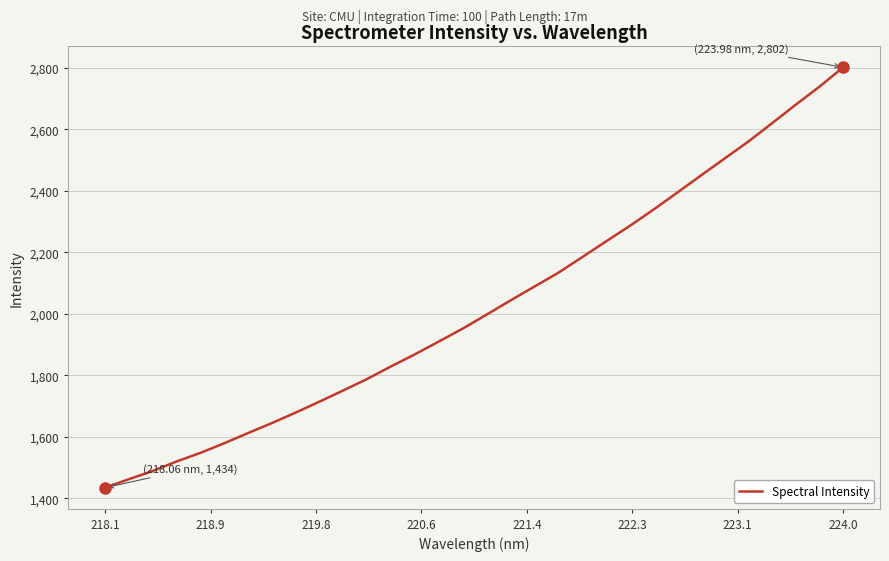

What is the greatest value displayed?

2801.7